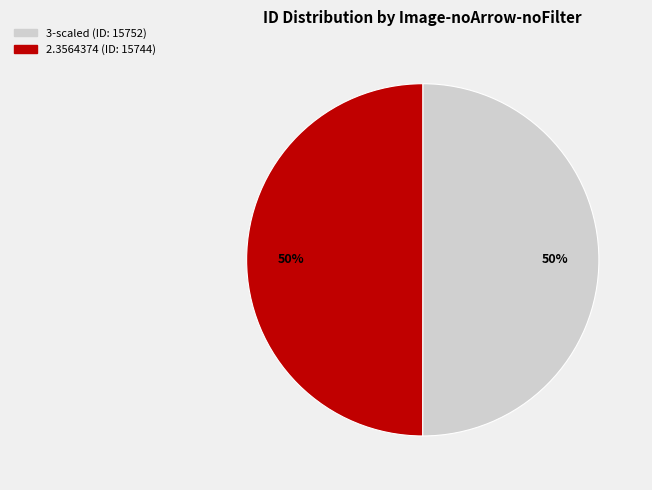

Approximately how many times larger is the value at 2.3564374 compared to 3-scaled?

1.0